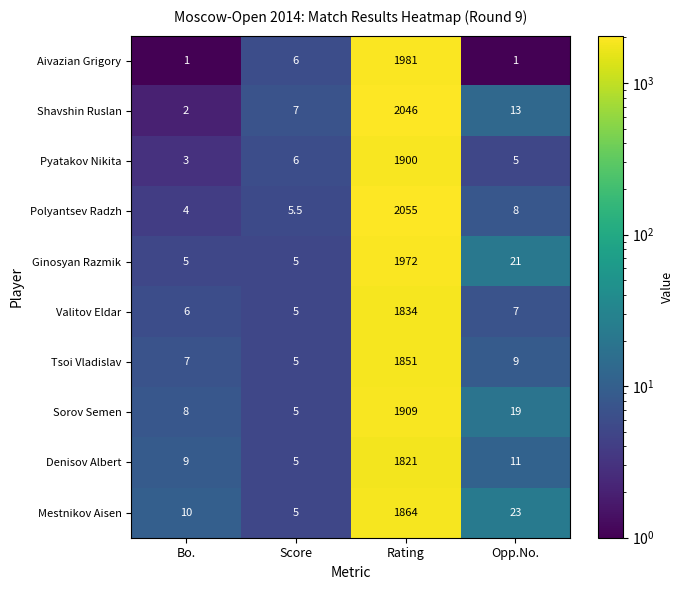

What is the maximum value shown in the chart?

2055.0